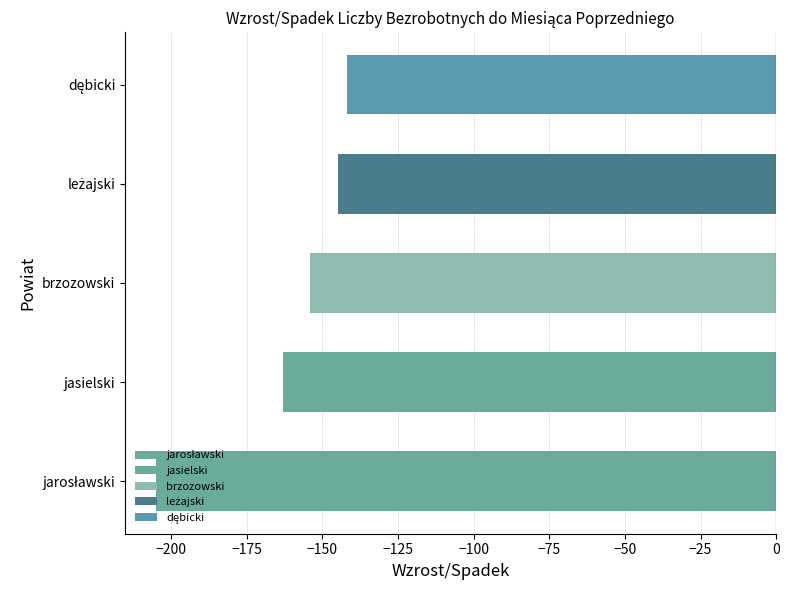

What is the greatest value displayed?

-142